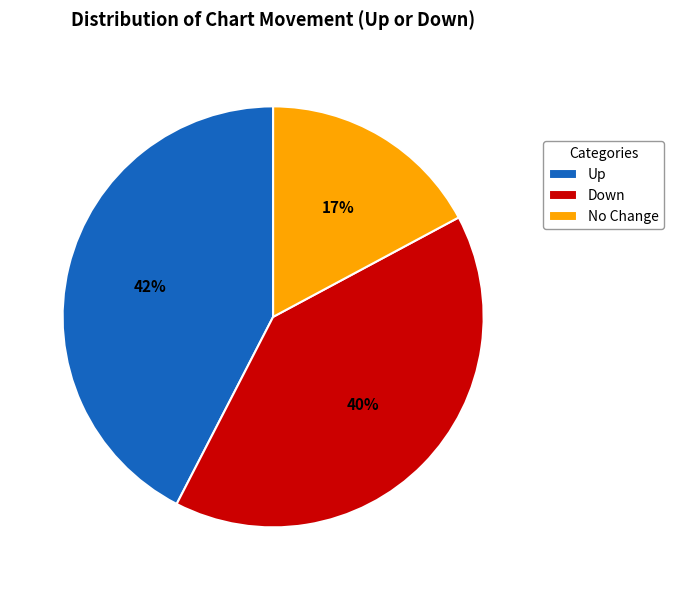

Is it true that Down is 50% of the pie?

False